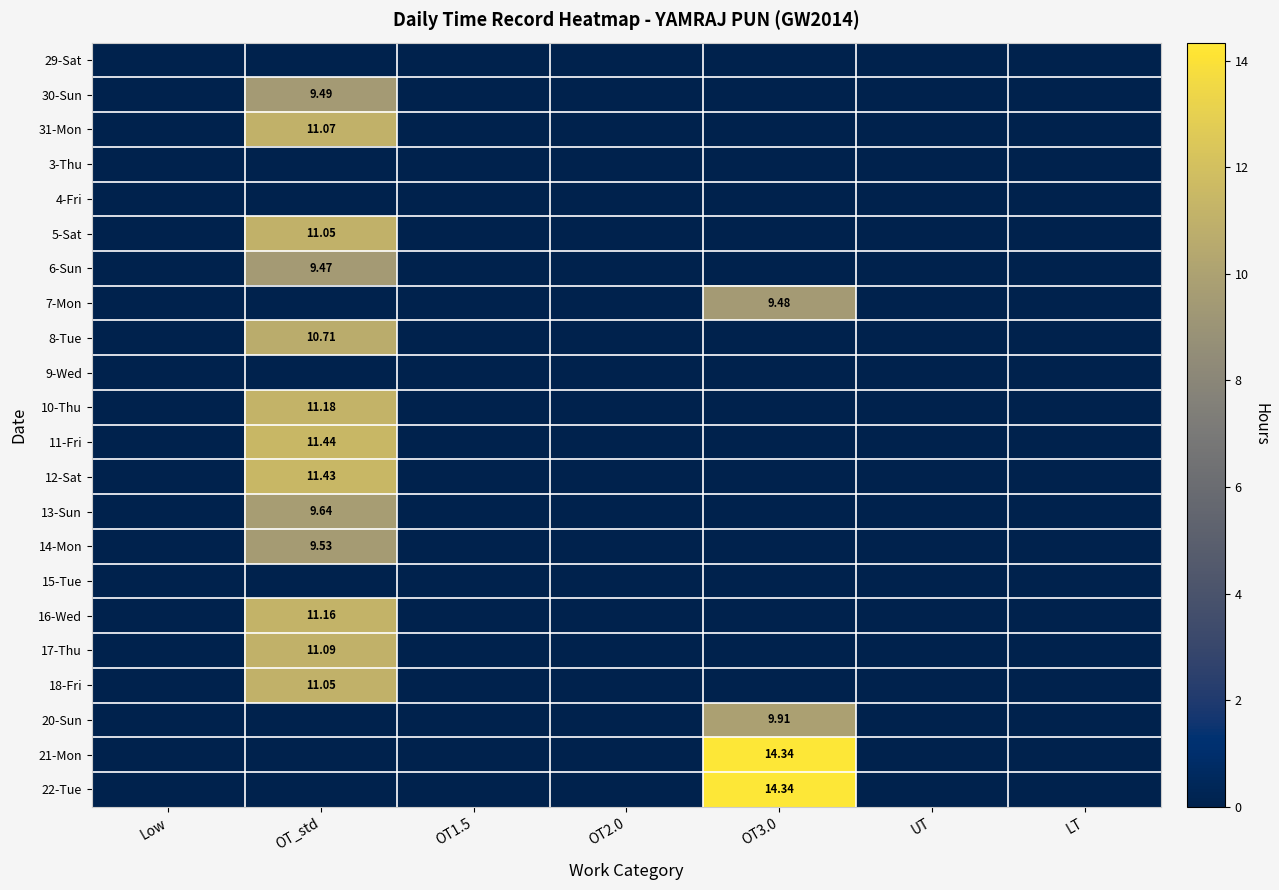

How many 30-Sun values are between 0 and 1?

6